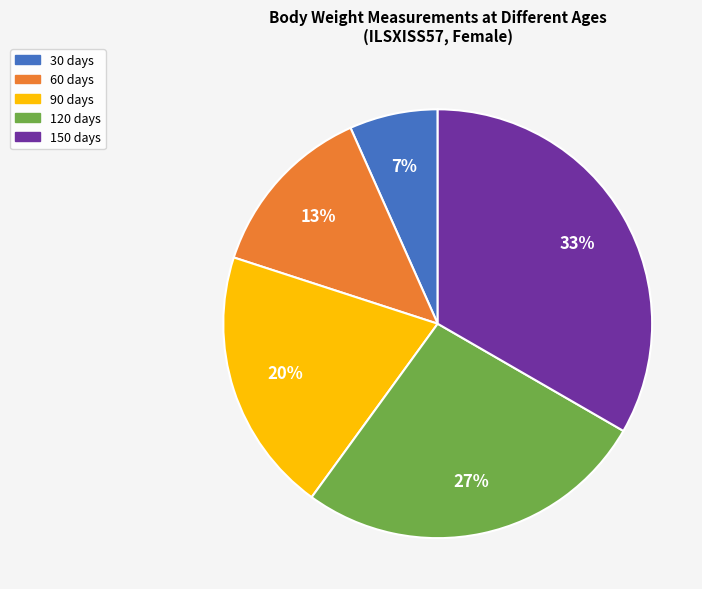

What is the largest slice in the pie chart?

150 days